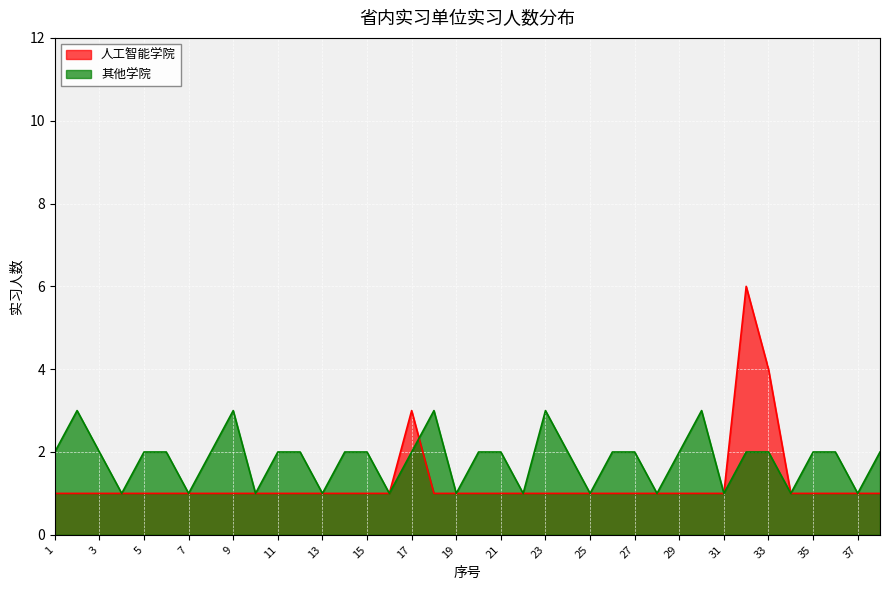

What is the minimum value for 其他学院?

1